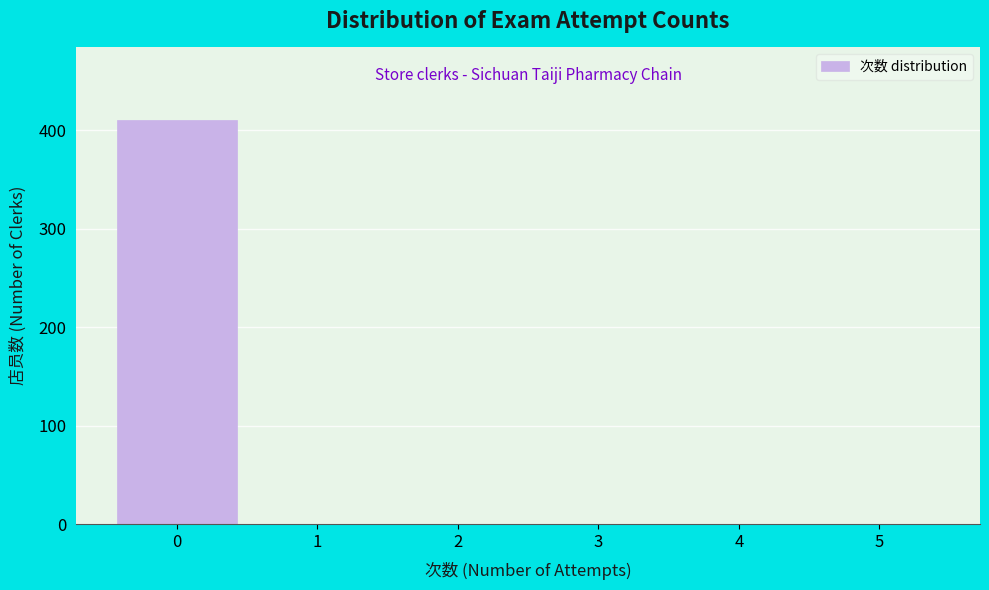

Reading left to right, what are all the values shown in this chart?

0=410	1=0	2=0	3=0	4=0	5=0